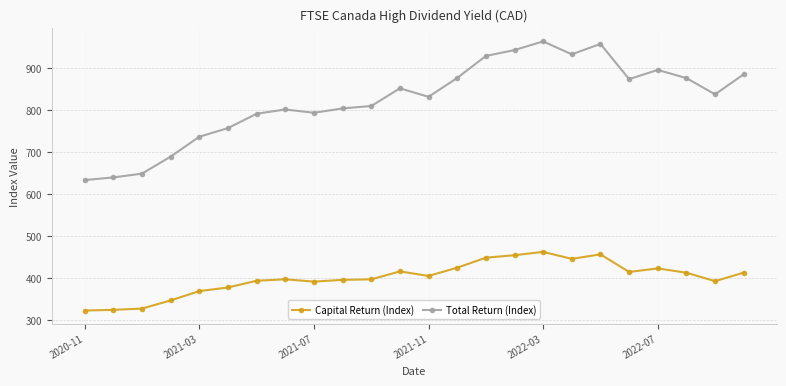

What is the minimum value shown in the chart?

322.4